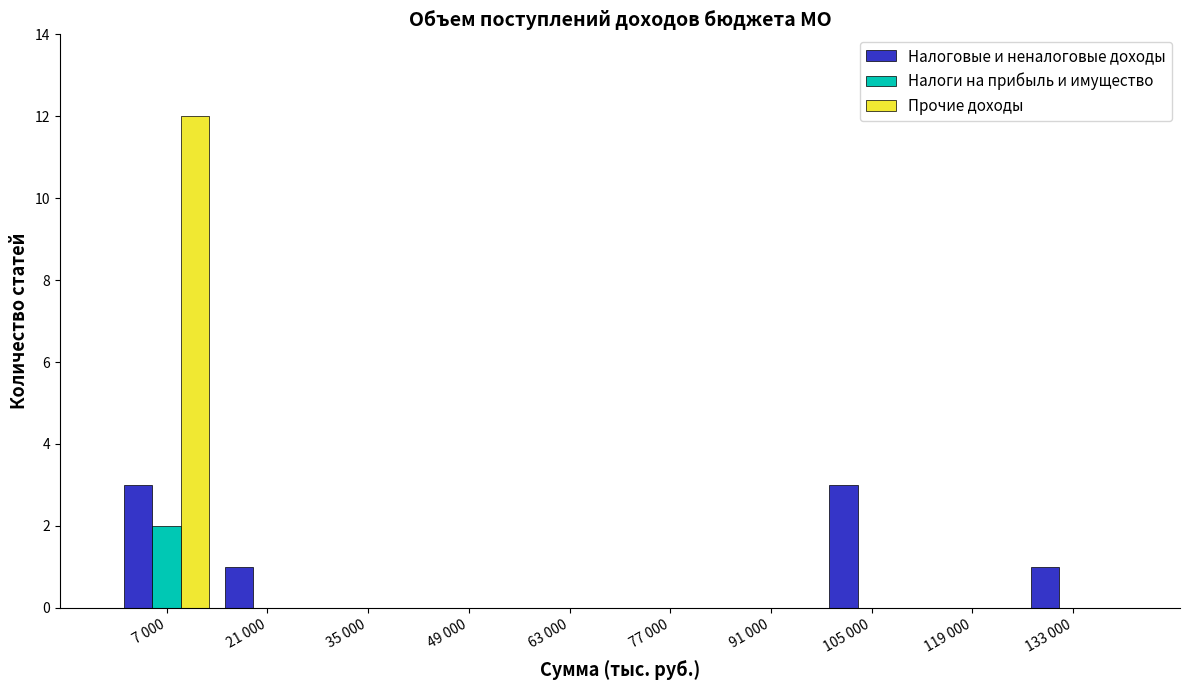

Reading right to left, list all the values displayed in this chart.

Налоговые и неналоговые доходы: 133 000=1	119 000=0	105 000=3	91 000=0	77 000=0	63 000=0	49 000=0	35 000=0	21 000=1	7 000=3
Налоги на прибыль и имущество: 133 000=0	119 000=0	105 000=0	91 000=0	77 000=0	63 000=0	49 000=0	35 000=0	21 000=0	7 000=2
Прочие доходы: 133 000=0	119 000=0	105 000=0	91 000=0	77 000=0	63 000=0	49 000=0	35 000=0	21 000=0	7 000=12